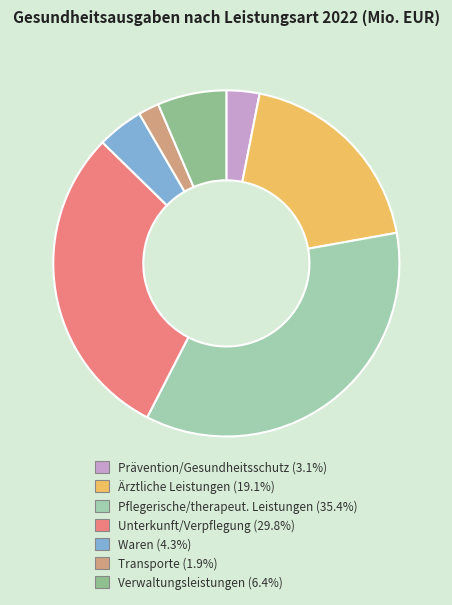

Which slice is the largest?

Pflegerische/therapeut. Leistungen